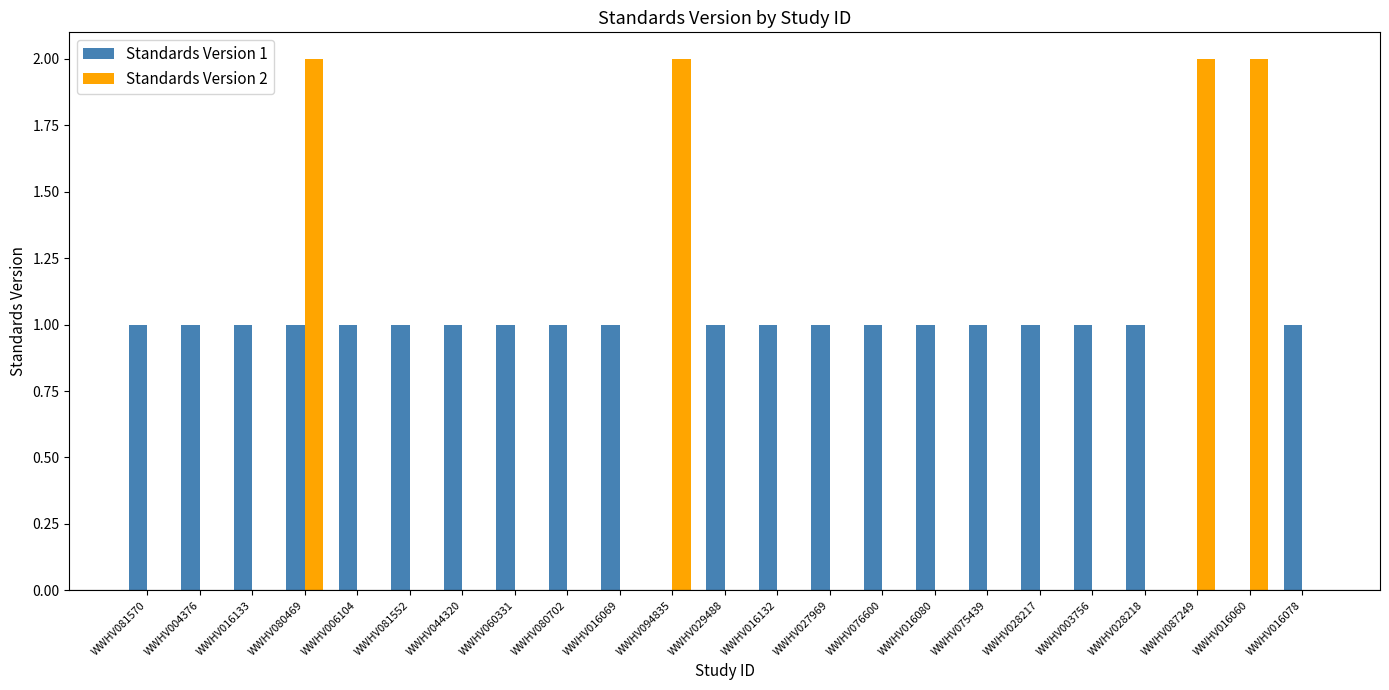

Reading right to left, list all the values displayed in this chart.

Standards Version 1: 1	0	0	1	1	1	1	1	1	1	1	1	0	1	1	1	1	1	1	1	1	1	1
Standards Version 2: 0	2	2	0	0	0	0	0	0	0	0	0	2	0	0	0	0	0	0	2	0	0	0